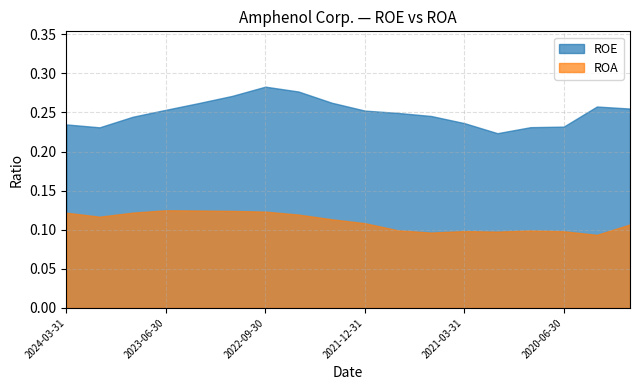

What is the total value across all series at 2020-03-31?

0.4